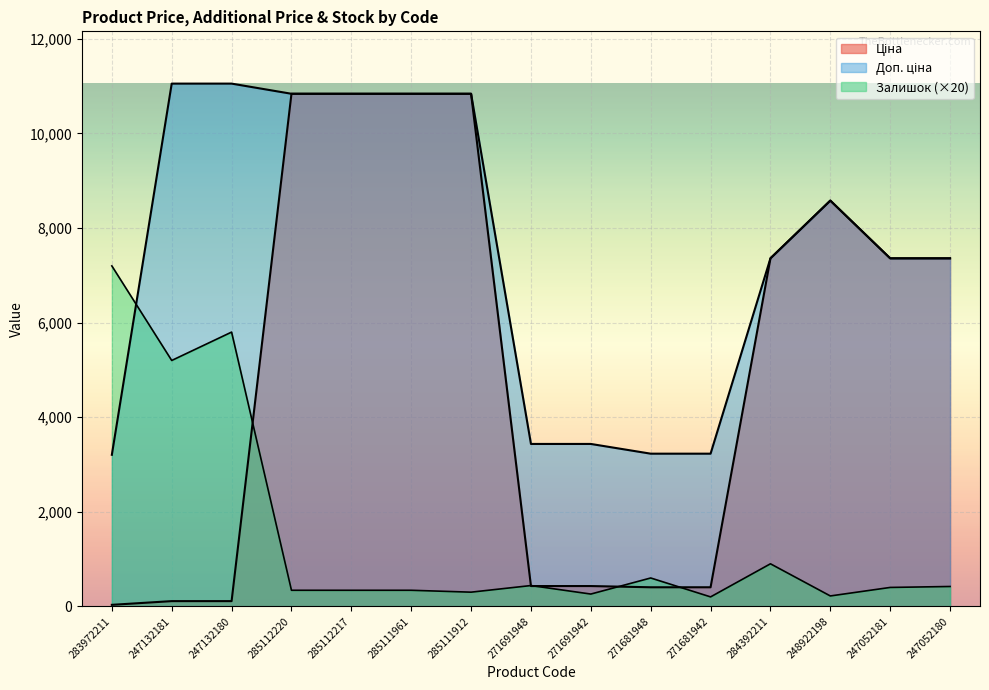

Where is the first local minimum for Залишок?

247132181